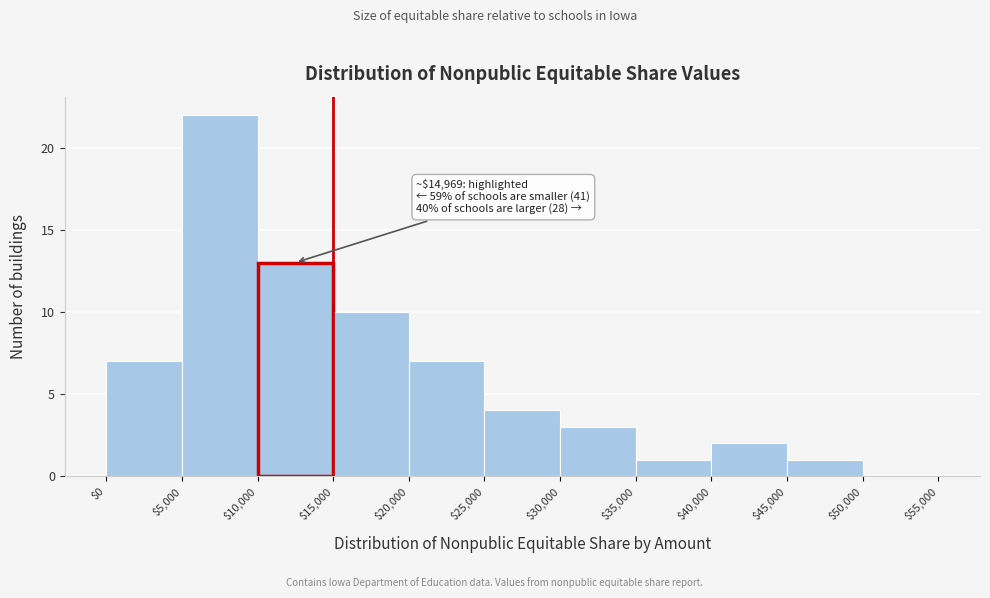

Over which range of the x-axis is the bar tallest?

$5,000 to $10,000